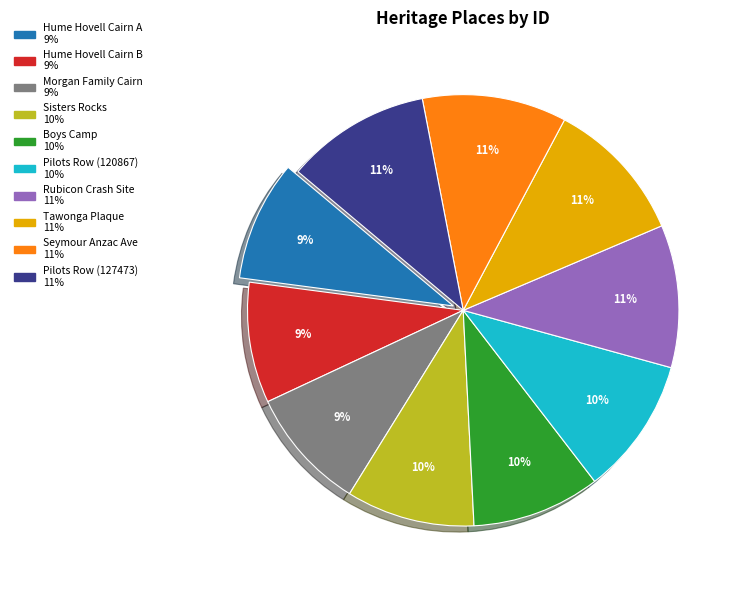

To the nearest percent, what is the average slice percentage?

10%